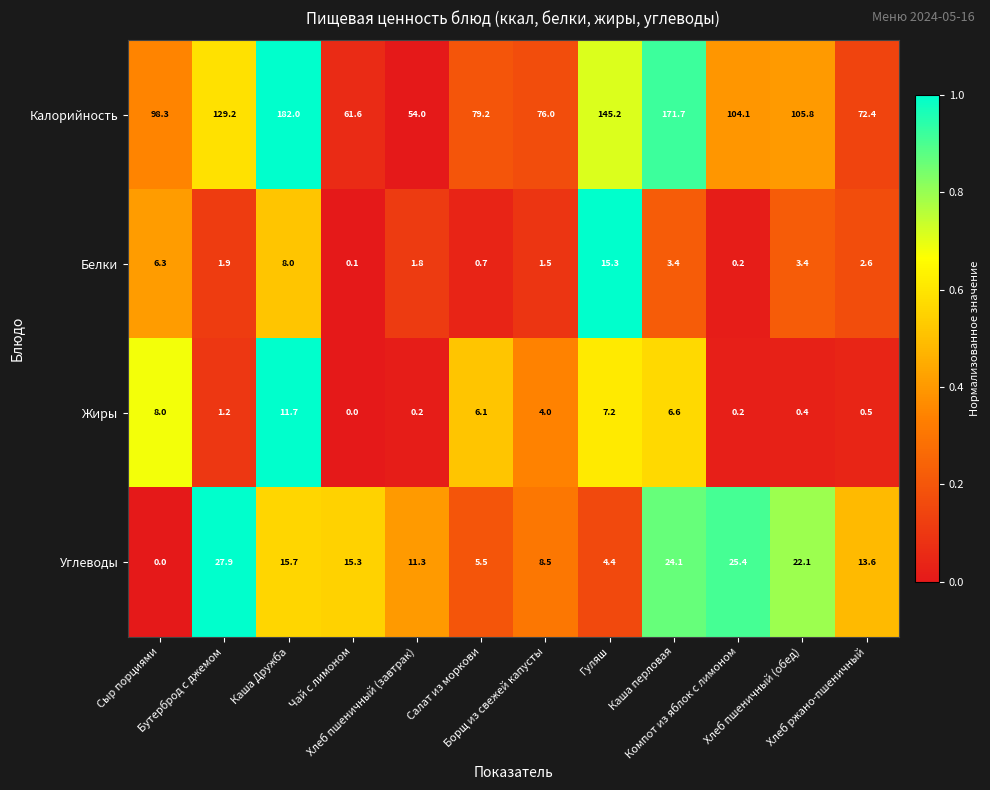

Which series has the largest range (max minus min)?

Калорийность